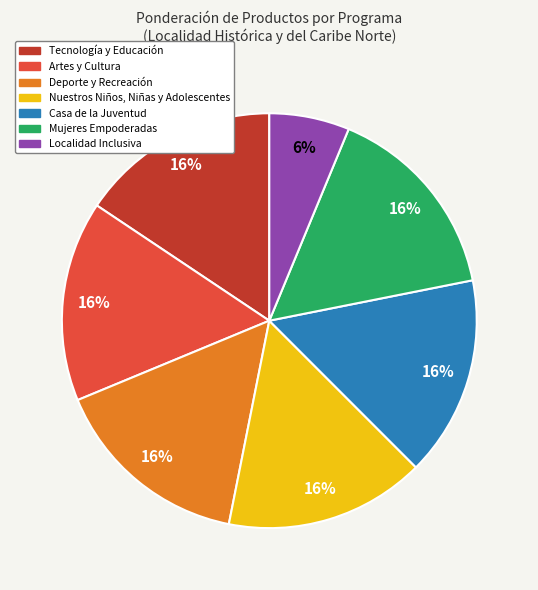

To the nearest percent, what percentage of the pie is Artes y Cultura?

16%